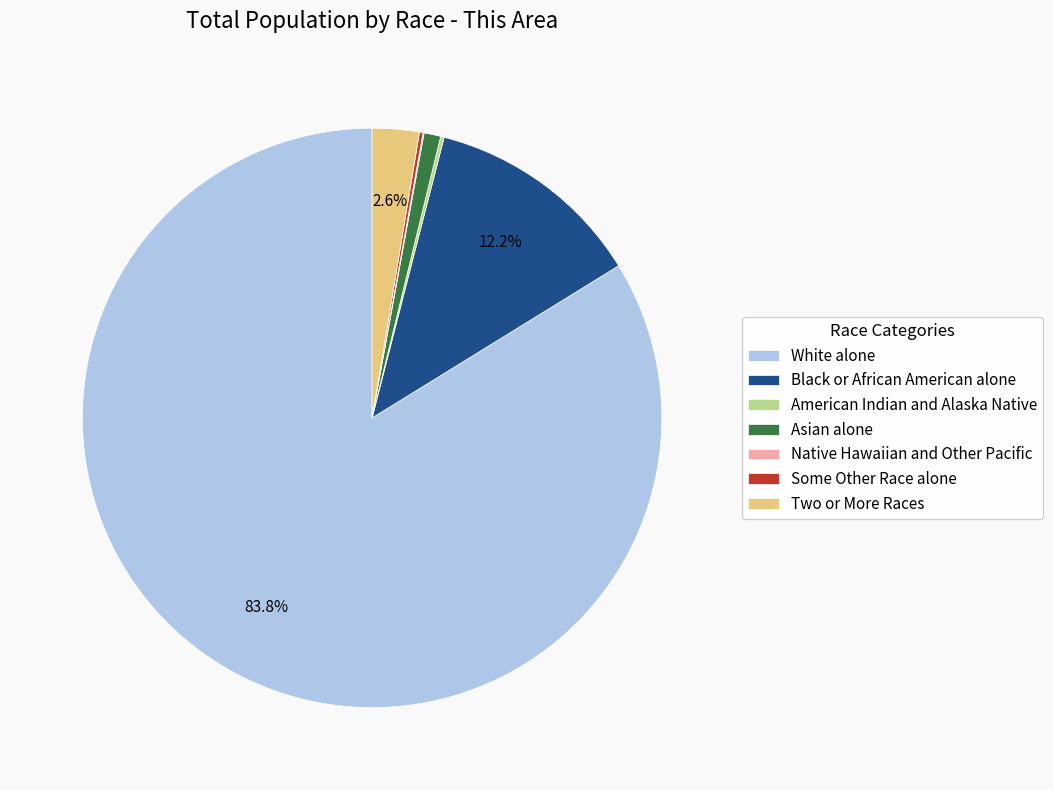

Which slice is the largest?

White alone